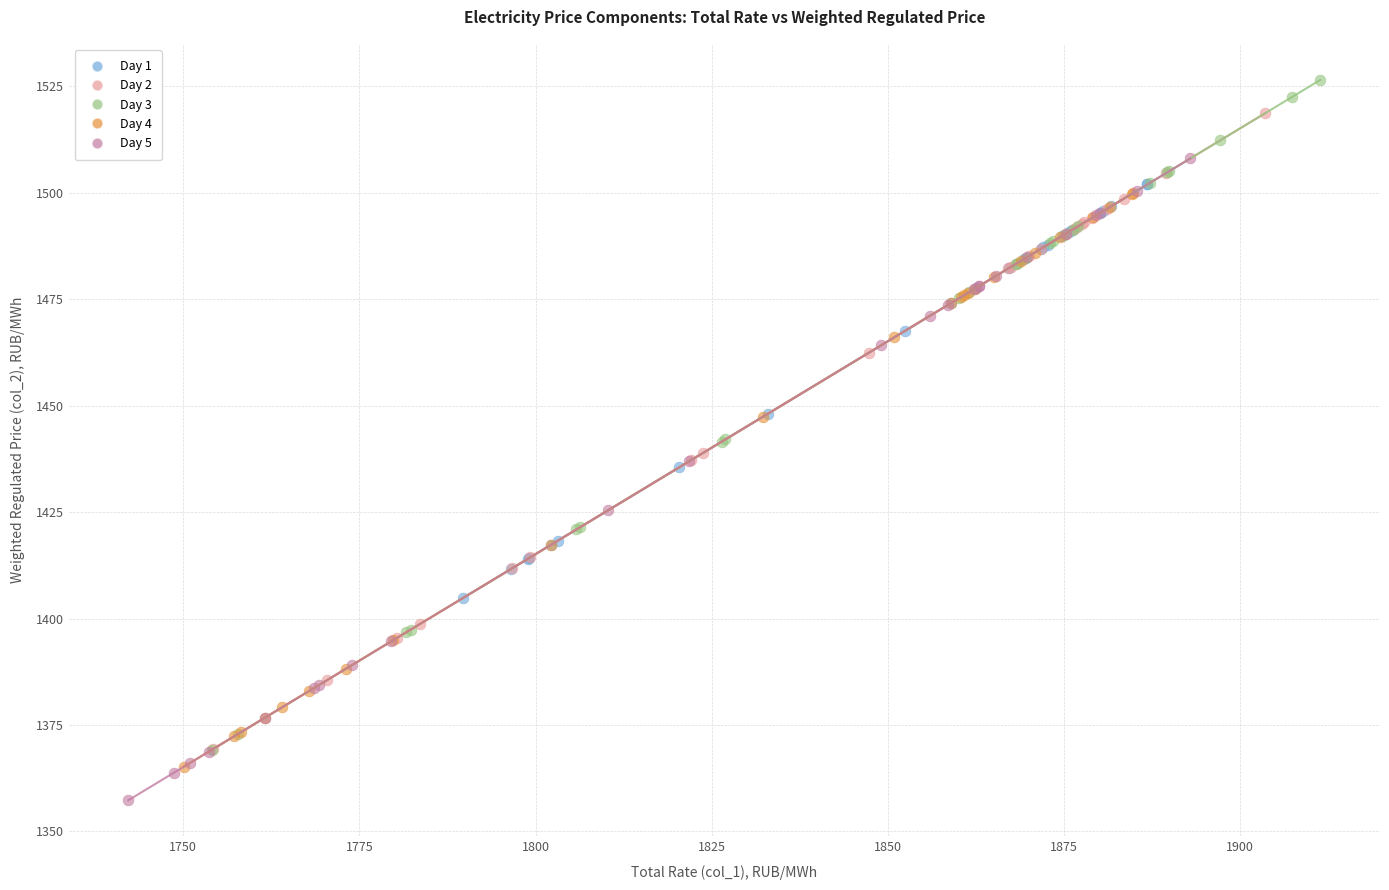

Which series reaches the maximum Y coordinate?

Day 3